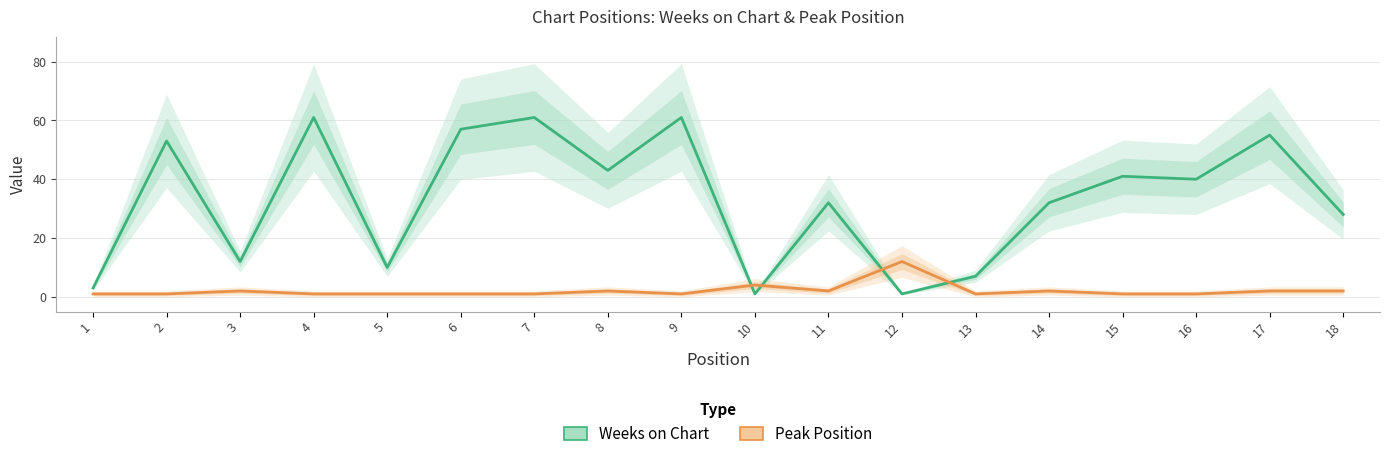

Which series has the widest spread of values?

Weeks on Chart